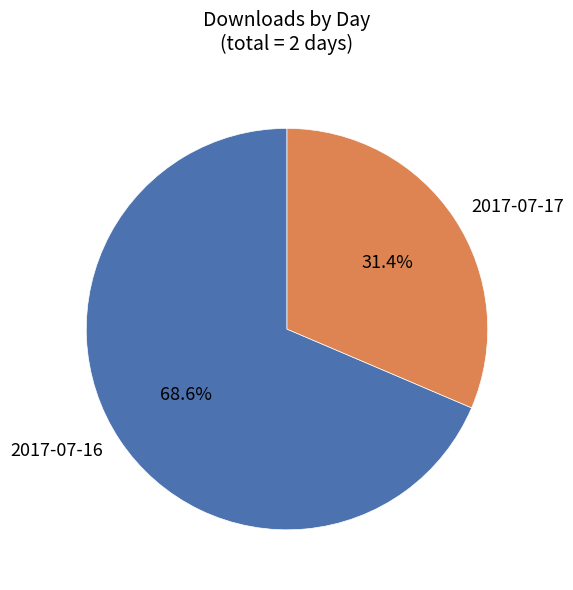

What is the largest slice in the pie chart?

2017-07-16